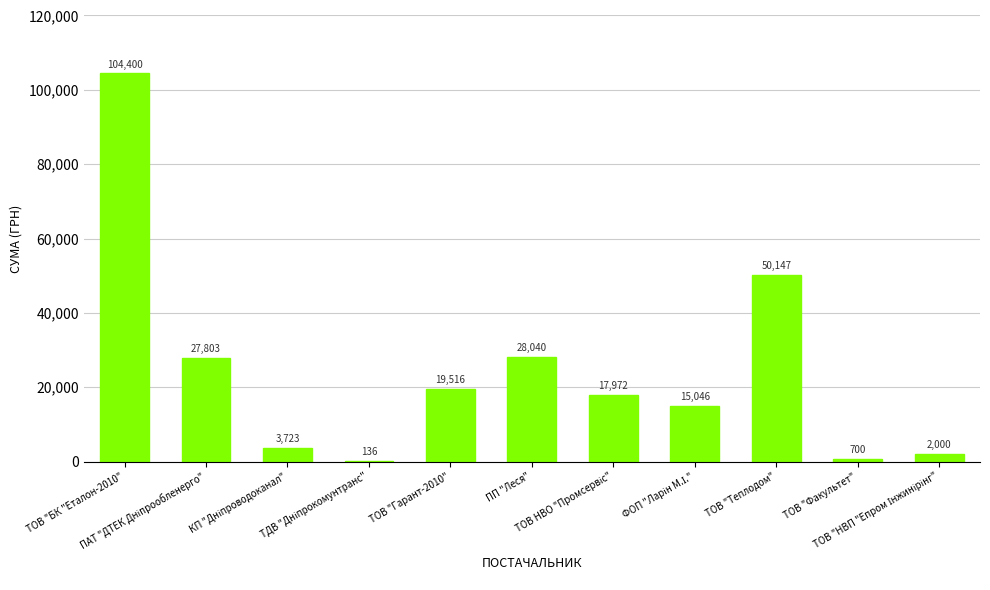

What is the greatest value displayed?

104400.0